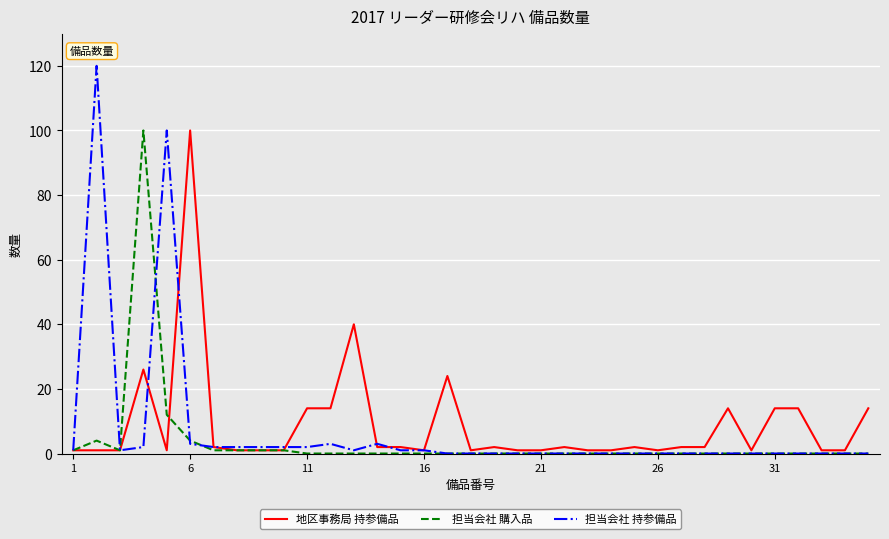

What is the maximum value for 地区事務局 持参備品?

100